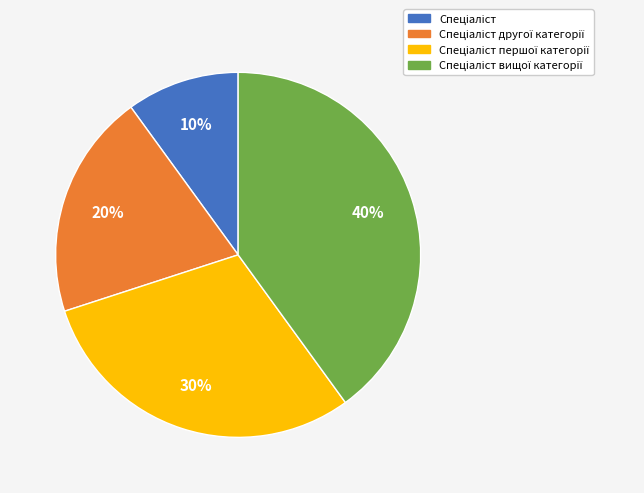

Does any single category account for the majority?

No